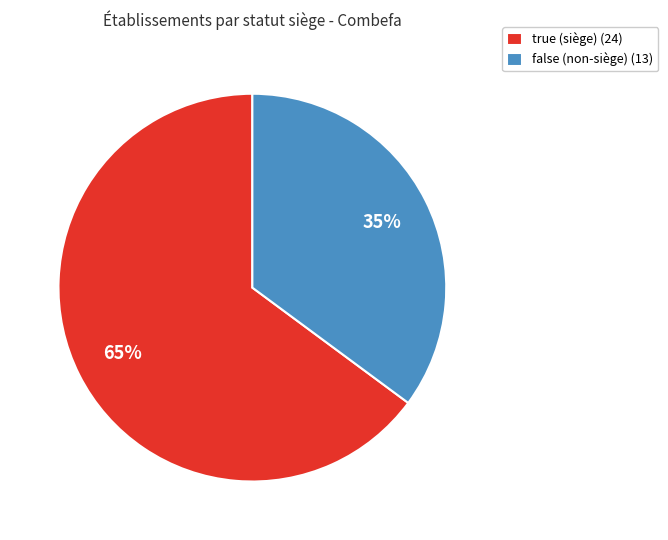

Which slice is the smallest?

false